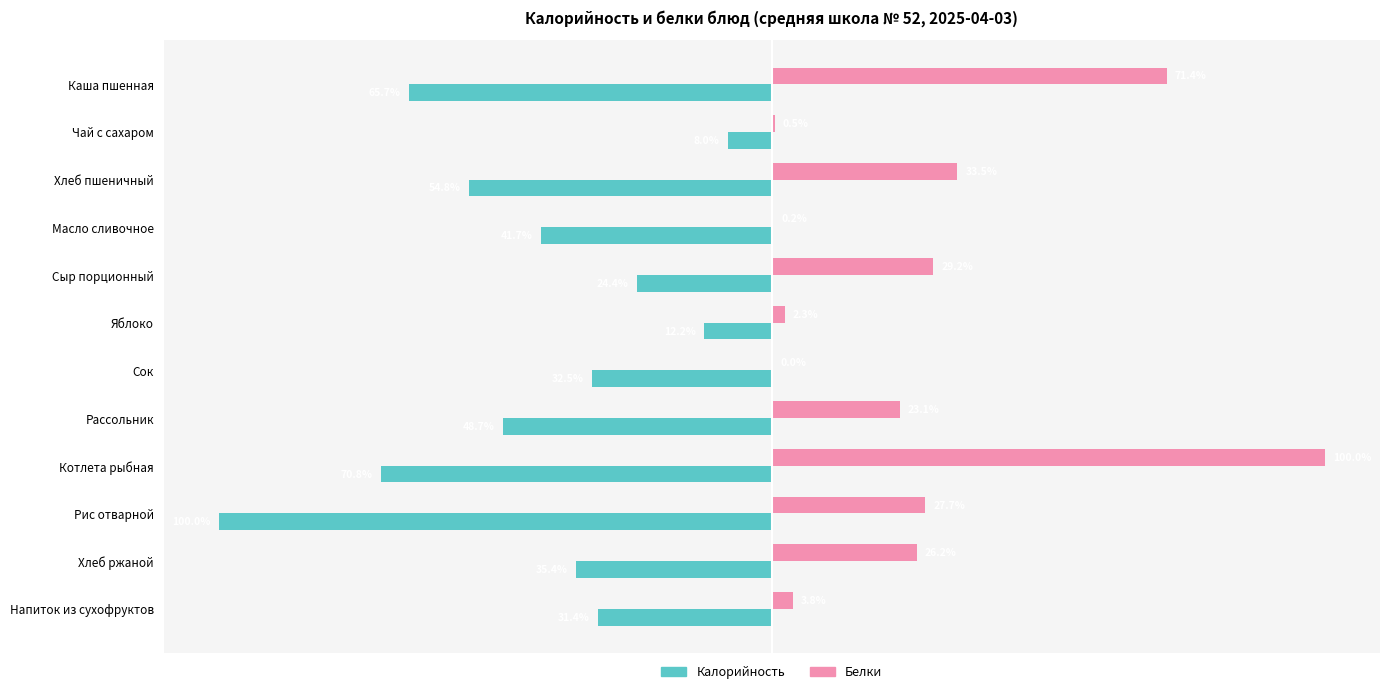

Which series has the largest total across all categories?

Белки